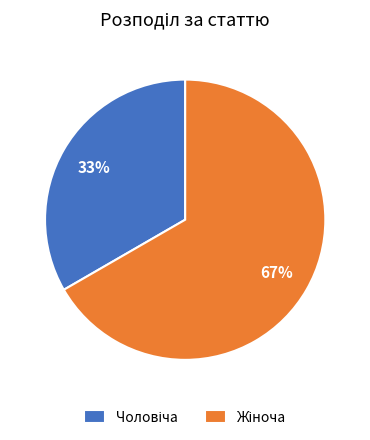

To the nearest percent, what is the average slice percentage?

50%